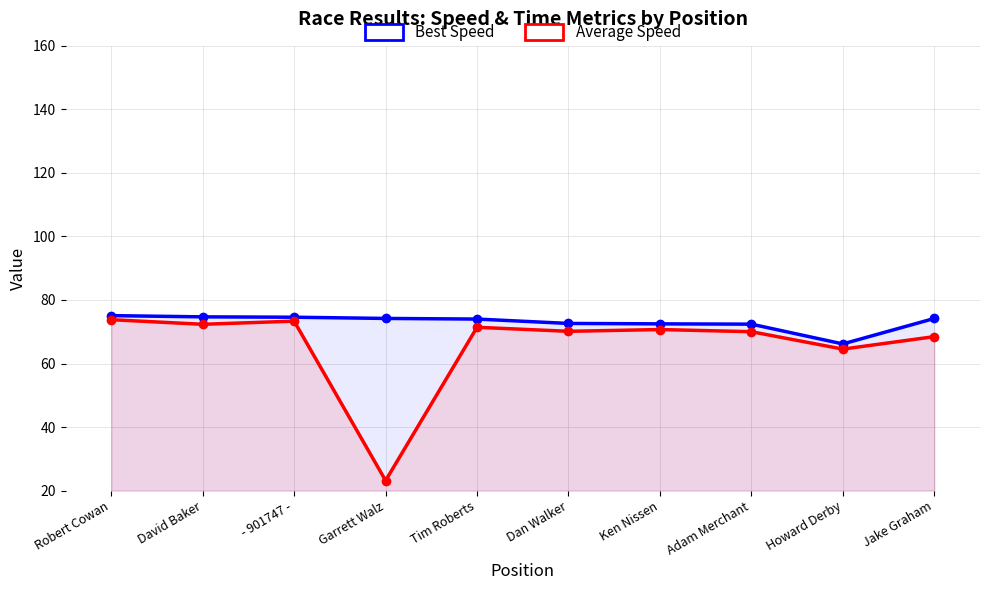

What is the value of the Best Speed point at the 10th from the left?

74.2